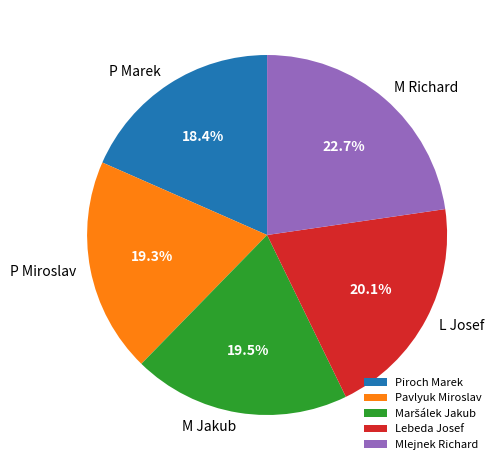

How many slices are in this pie chart?

5